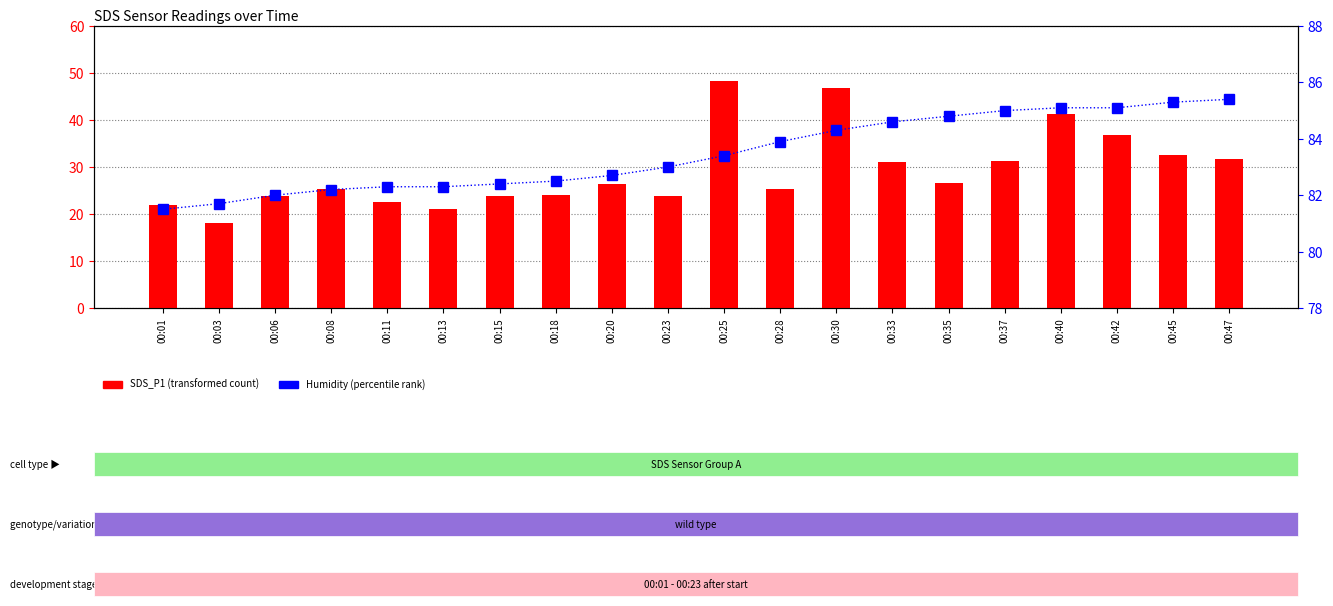

Which series changed the most between 00:08 and 00:23?

SDS_P1